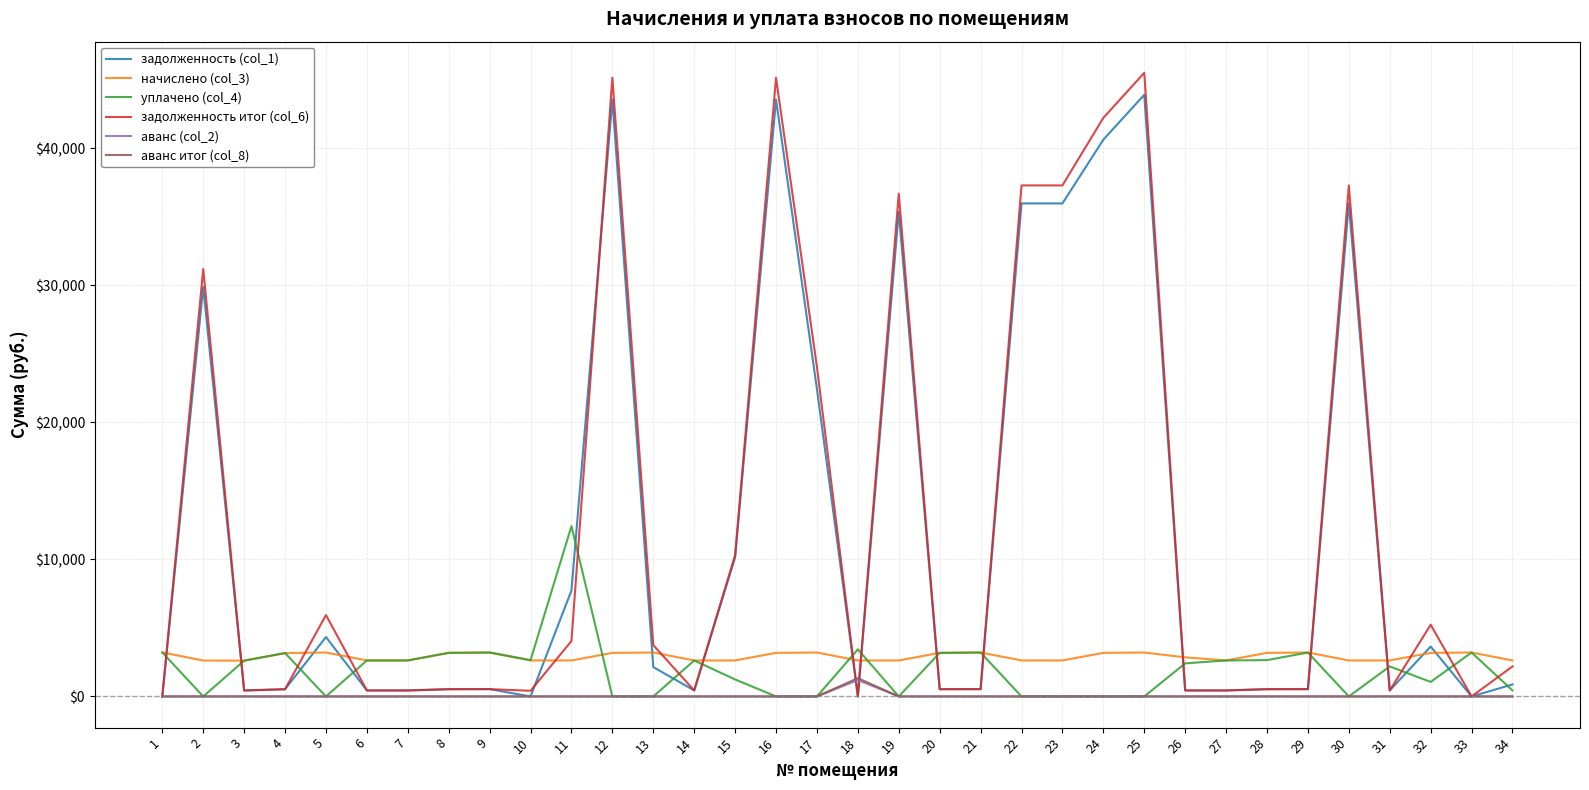

Which series has the largest range (max minus min)?

задолженность итог (col_6)